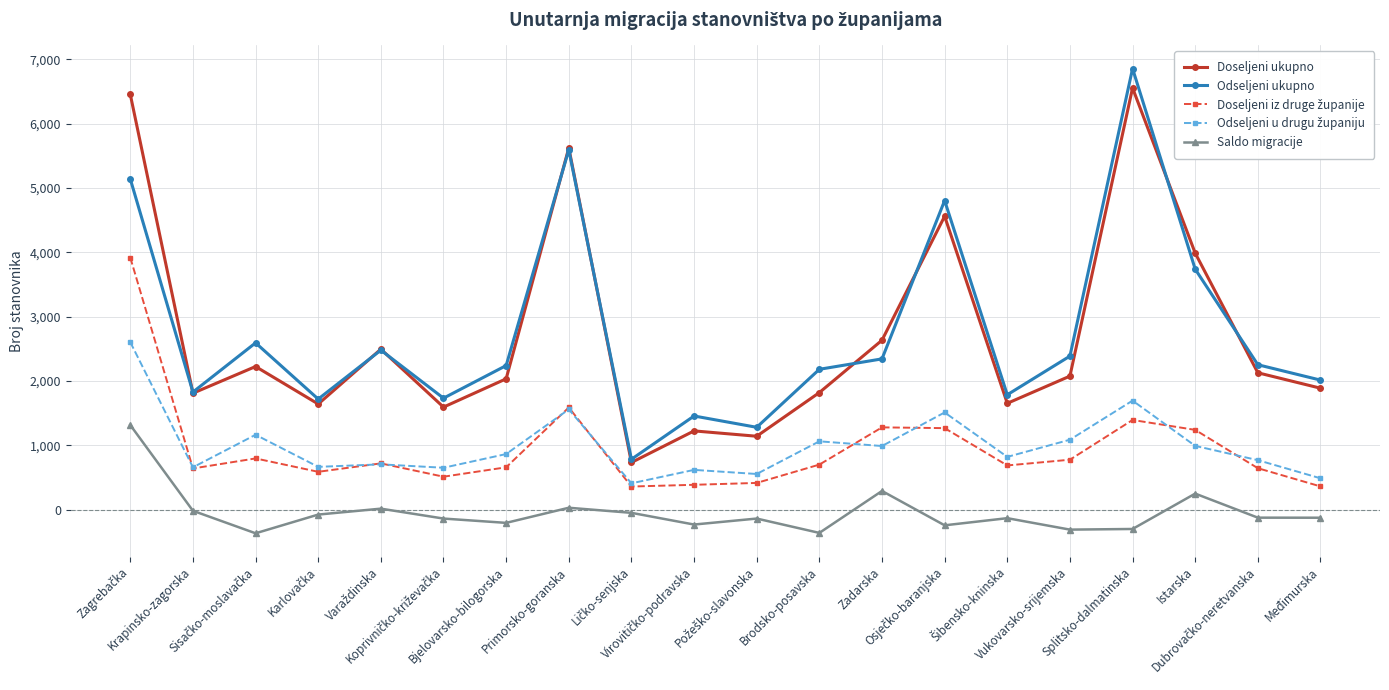

What is the label of the 1st point from the right?

Međimurska